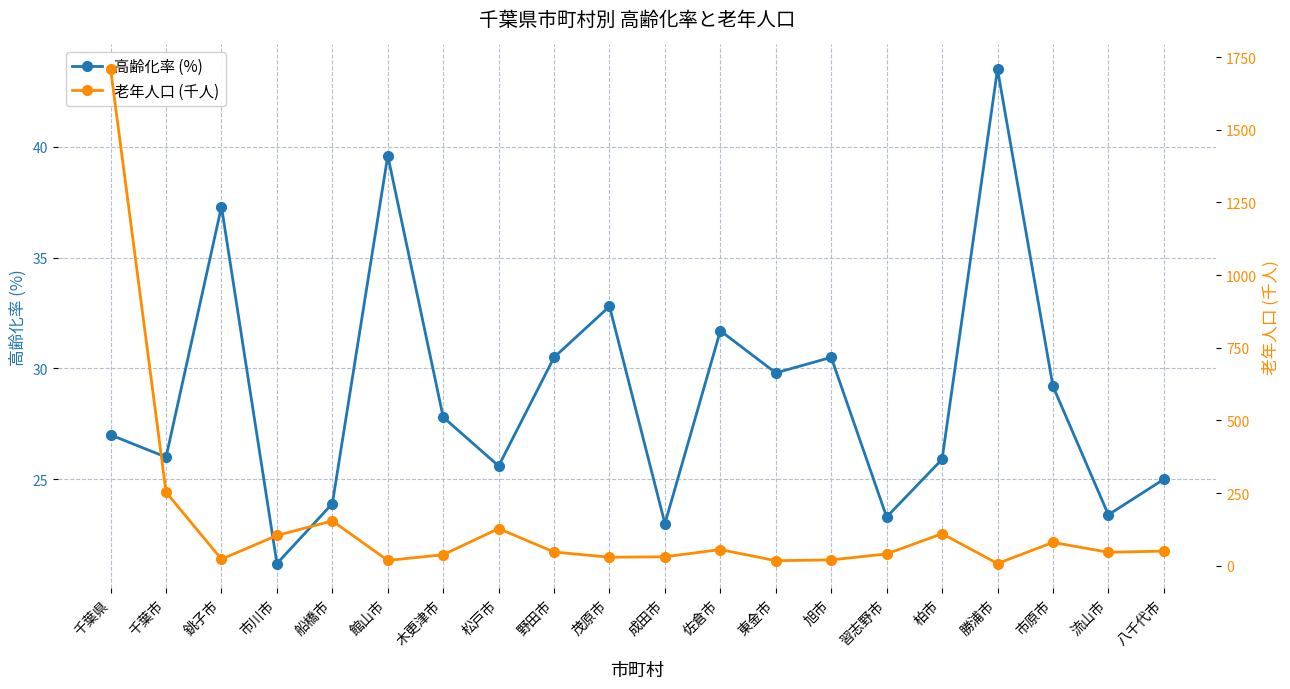

Between which two adjacent categories do 高齢化率 (%) and 老年人口 (千人) first intersect?

千葉市 and 銚子市